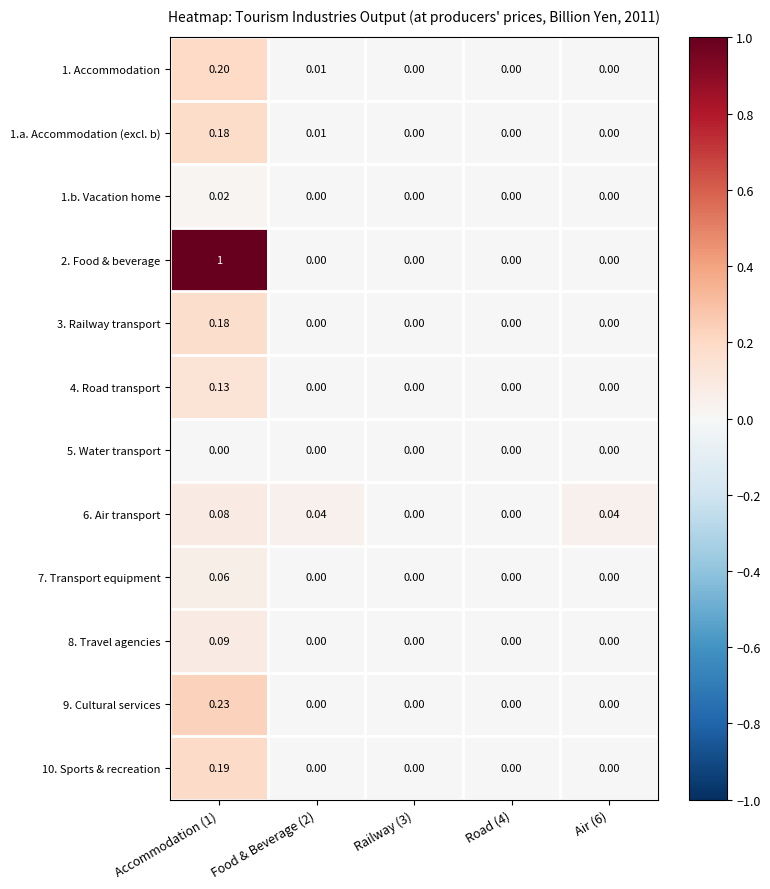

Is the value of 9. Cultural services at Air (6) greater than the value of 10. Sports & recreation at Accommodation (1)?

No